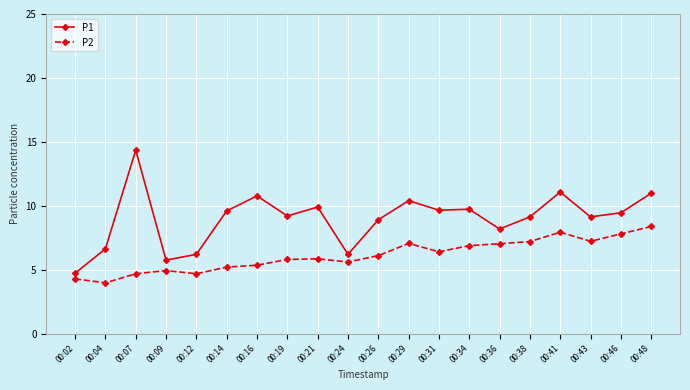

Which category has the highest value across all series?

00:07